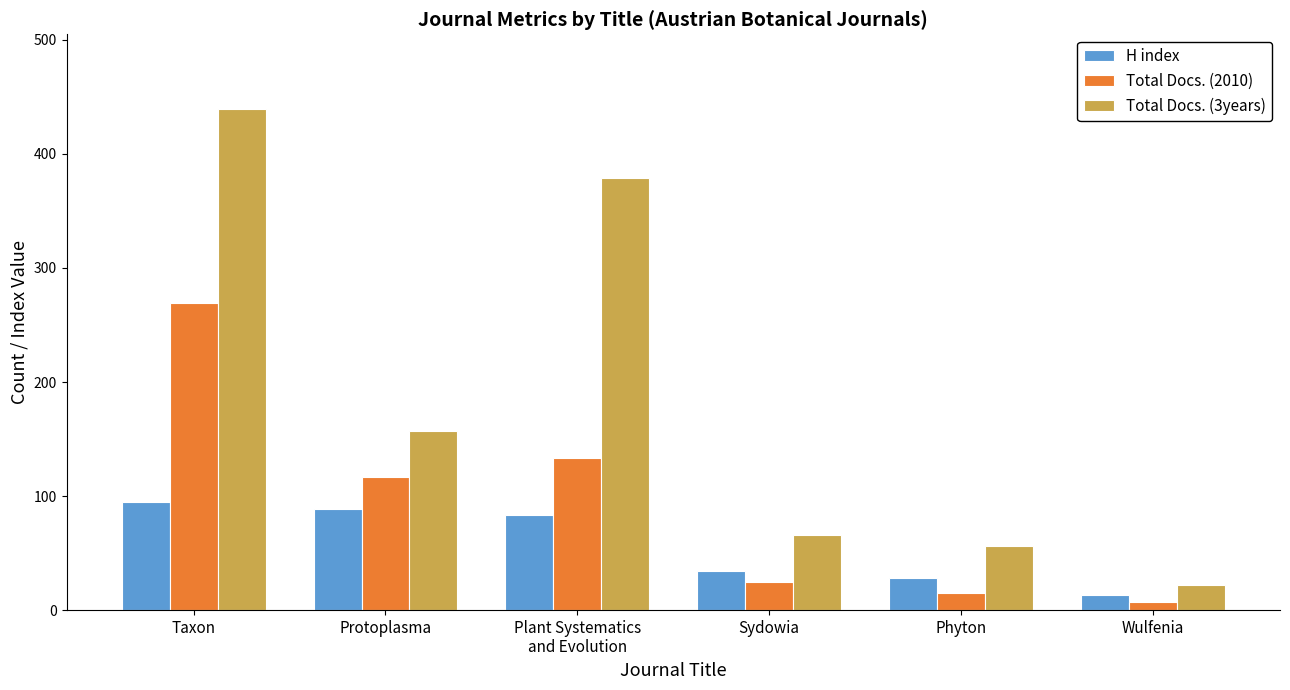

What is the total value across all series at Phyton?

99